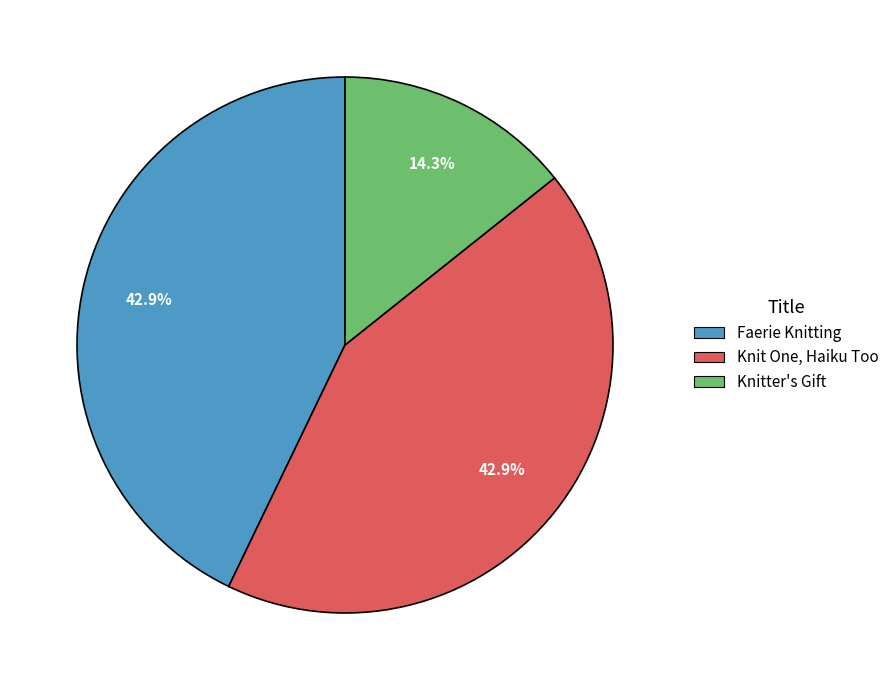

To the nearest percent, what is the difference between the largest and smallest slice percentages?

29%